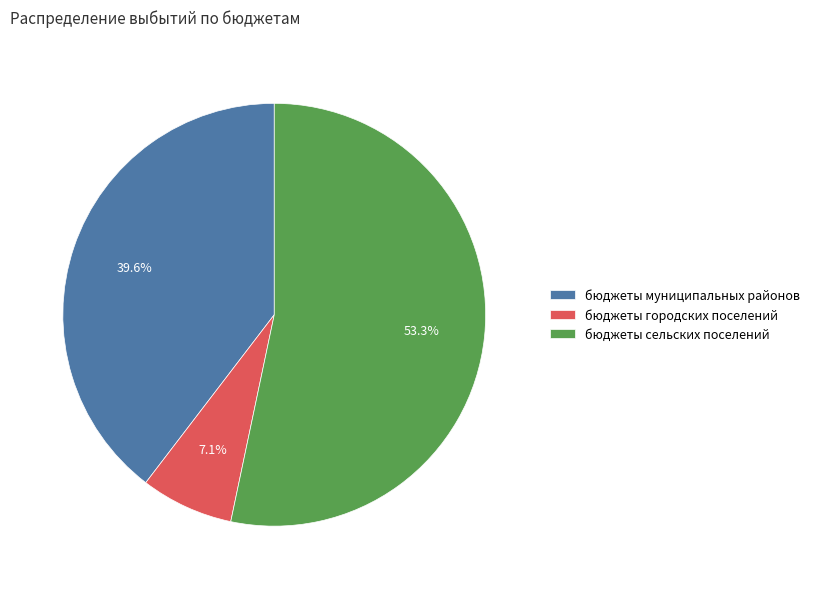

What is the total percentage of бюджеты сельских поселений and бюджеты муниципальных районов?

92.9%